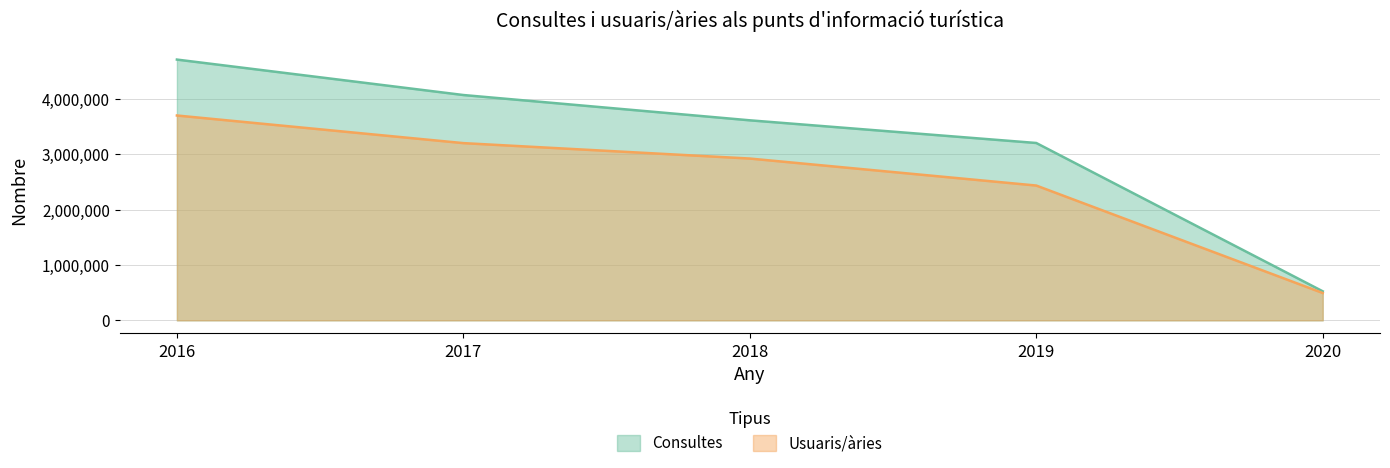

List the labels in order of Usuaris/àries value, largest first.

2016, 2017, 2018, 2019, 2020